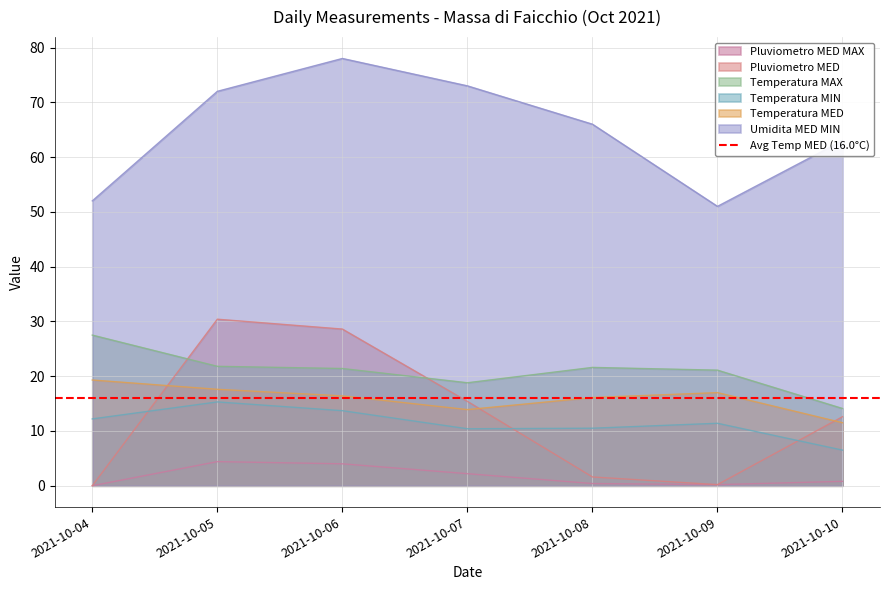

Reading right to left, list all the values displayed in this chart.

Pluviometro MED MAX: 2021-10-10=0.8	2021-10-09=0.2	2021-10-08=0.4	2021-10-07=2.2	2021-10-06=4.0	2021-10-05=4.4	2021-10-04=0.0
Pluviometro MED: 2021-10-10=12.6	2021-10-09=0.2	2021-10-08=1.6	2021-10-07=15.4	2021-10-06=28.6	2021-10-05=30.4	2021-10-04=0.0
Temperatura MAX: 2021-10-10=14.1	2021-10-09=21.1	2021-10-08=21.6	2021-10-07=18.8	2021-10-06=21.4	2021-10-05=21.8	2021-10-04=27.5
Temperatura MIN: 2021-10-10=6.5	2021-10-09=11.4	2021-10-08=10.5	2021-10-07=10.4	2021-10-06=13.7	2021-10-05=15.3	2021-10-04=12.2
Temperatura MED: 2021-10-10=11.5	2021-10-09=17.0	2021-10-08=16.1	2021-10-07=13.9	2021-10-06=16.4	2021-10-05=17.6	2021-10-04=19.3
Umidita MED MIN: 2021-10-10=63.0	2021-10-09=51.0	2021-10-08=66.0	2021-10-07=73.0	2021-10-06=78.0	2021-10-05=72.0	2021-10-04=52.0